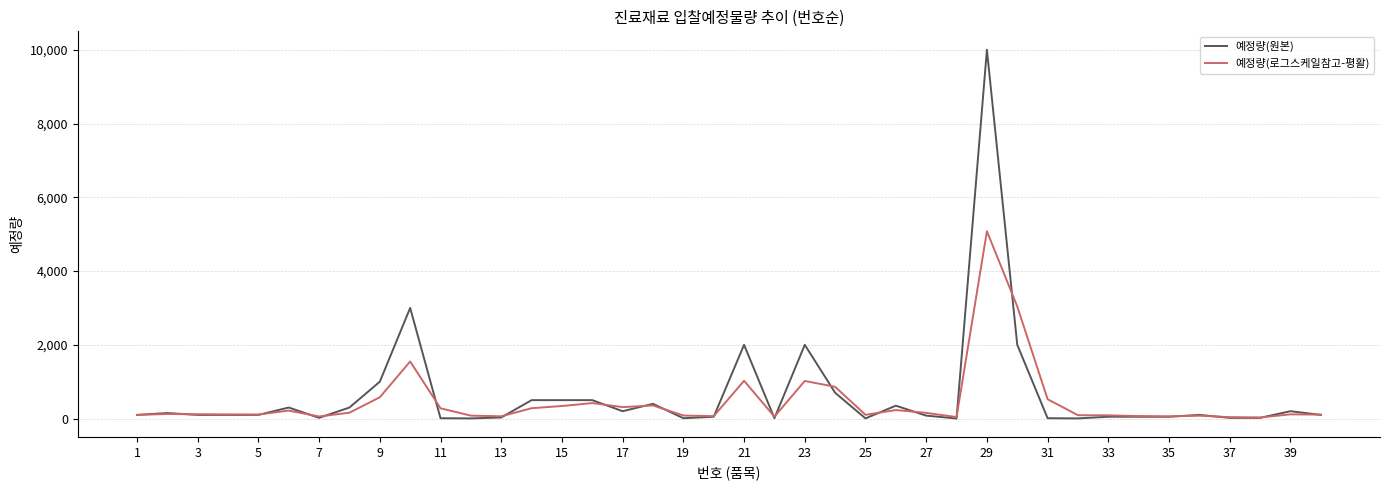

Is this an area chart (filled region under the line)?

No